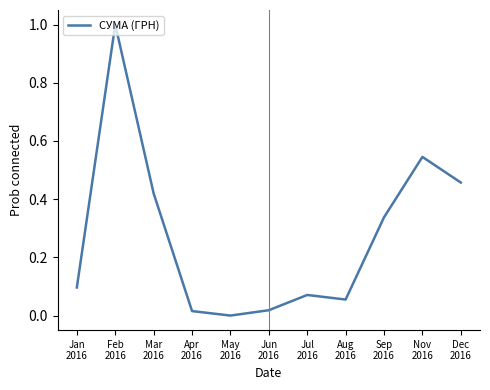

How many categories are shown in the chart?

11